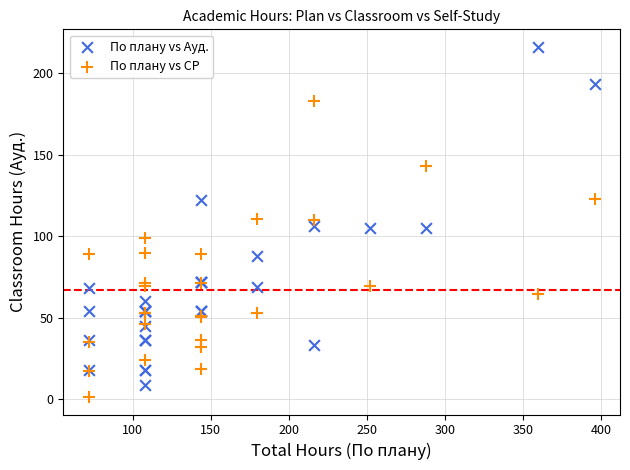

Which series has the largest Y range (max minus min)?

По плану vs Ауд.